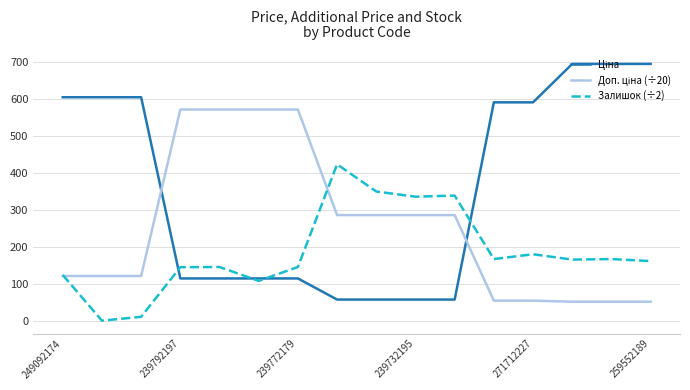

At which category is the sum across all series the highest?

14